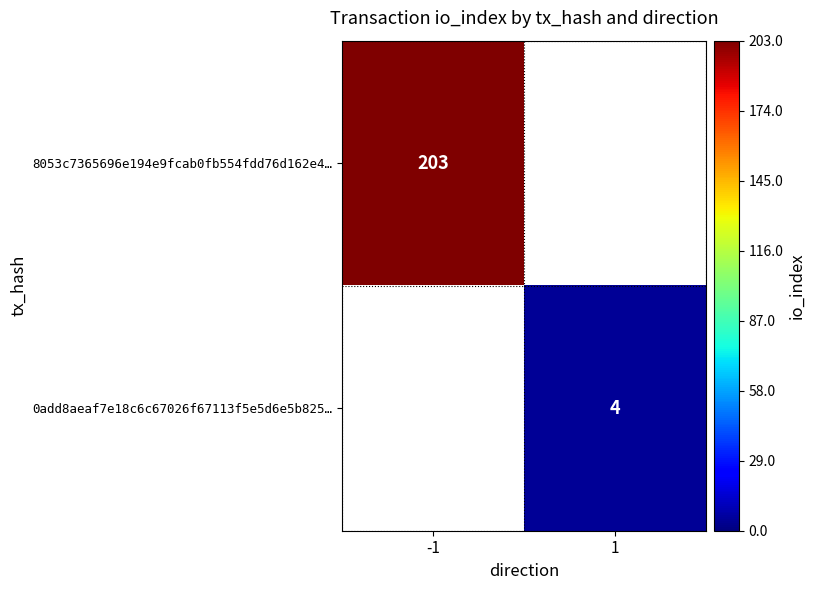

The 0add8aeaf7e18c6c67026f67113f5e5d6e5b825… series shows 1 at 1. True or false?

False